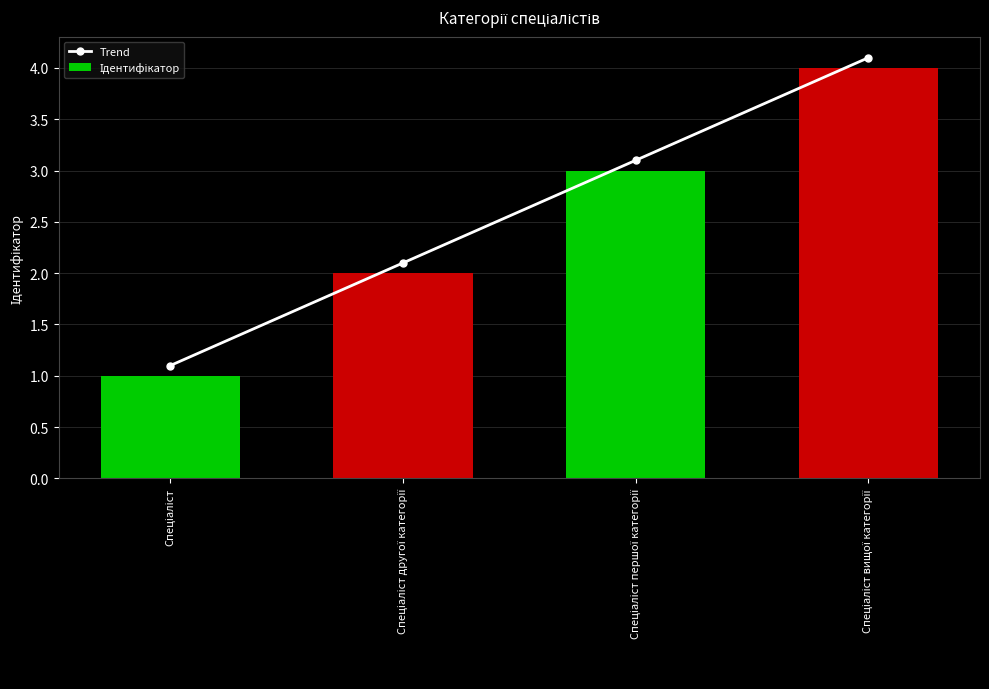

Reading right to left, what are all the values shown in this chart?

Trend: Спеціаліст вищої категорії=4.1	Спеціаліст першої категорії=3.1	Спеціаліст другої категорії=2.1	Спеціаліст=1.1
Ідентифікатор: Спеціаліст вищої категорії=4.0	Спеціаліст першої категорії=3.0	Спеціаліст другої категорії=2.0	Спеціаліст=1.0